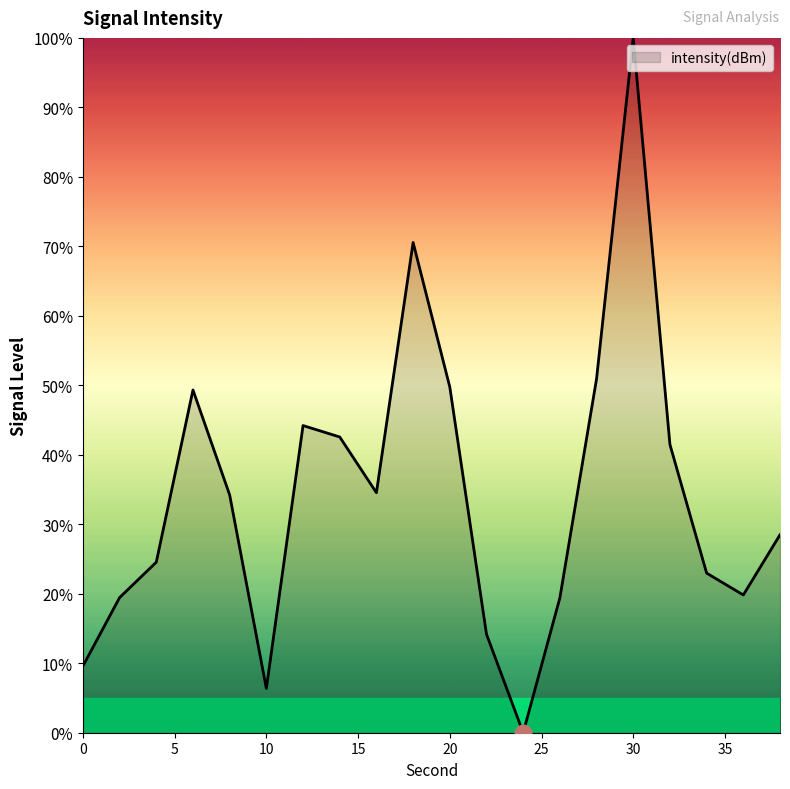

What is the greatest value displayed?

100.0